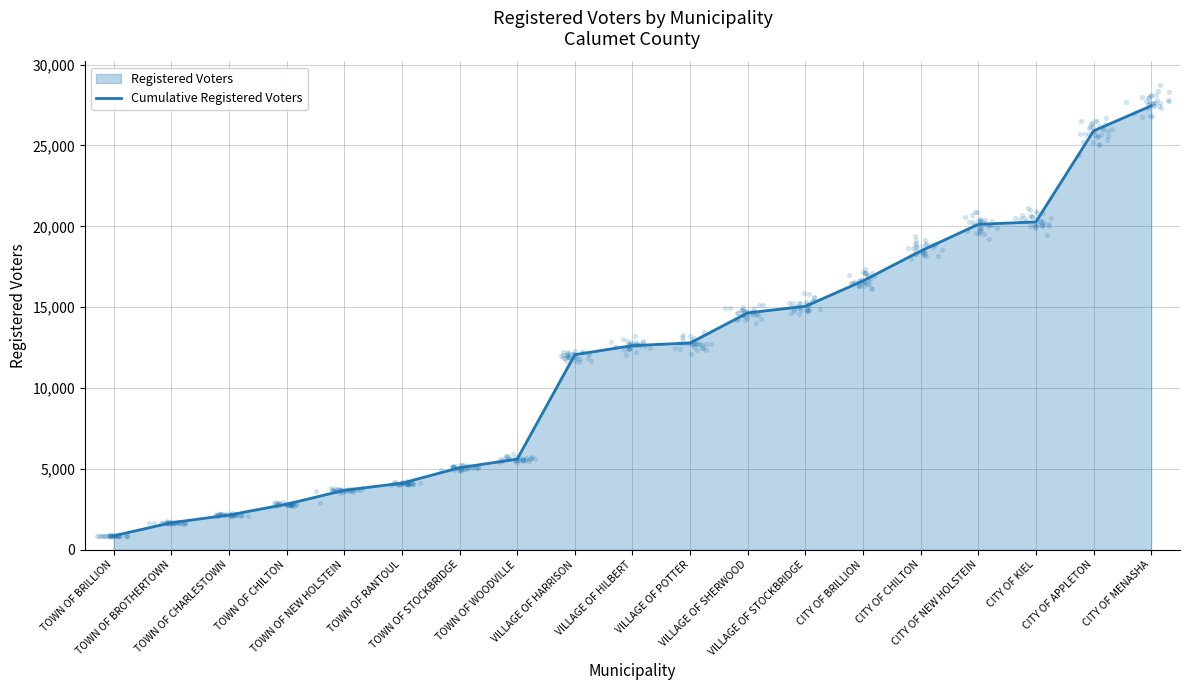

What is the change in value from VILLAGE OF SHERWOOD to CITY OF APPLETON?

+11253